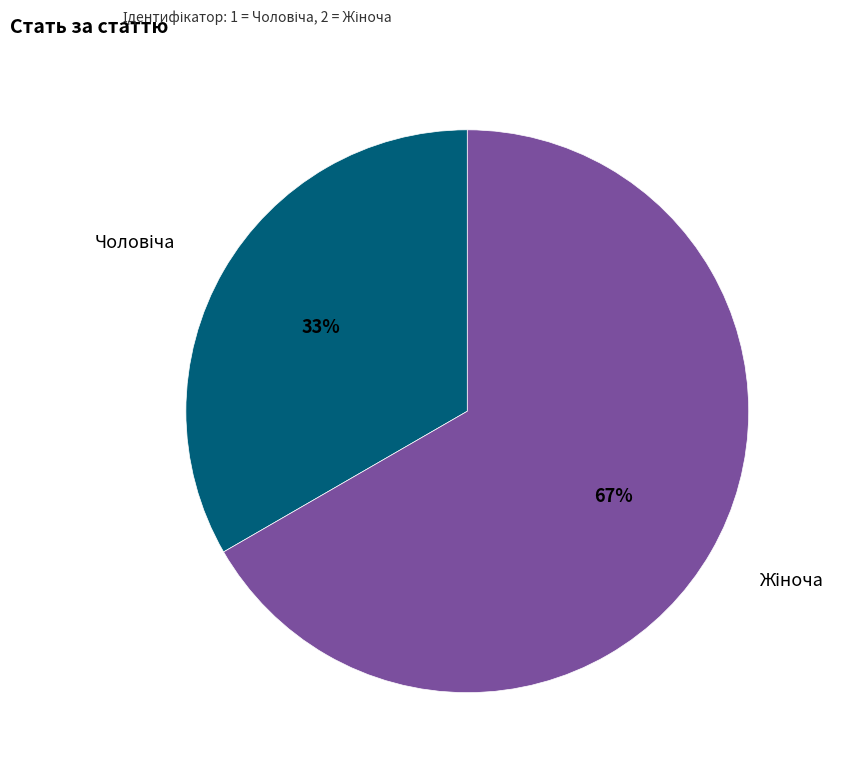

Is there a majority slice in this chart?

Yes